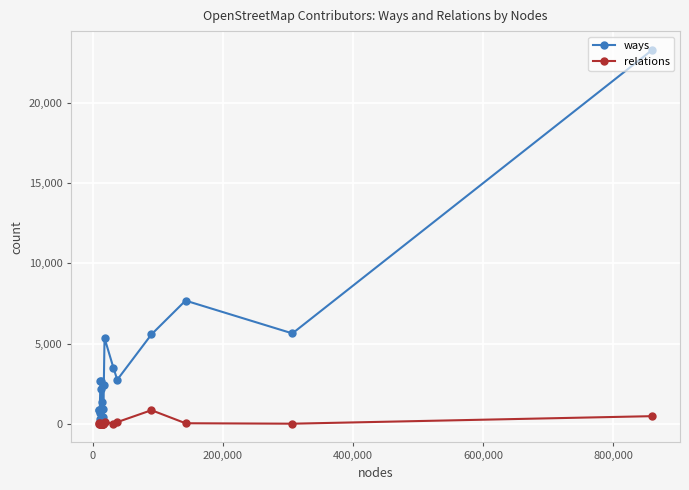

Which series has the widest spread of values?

ways